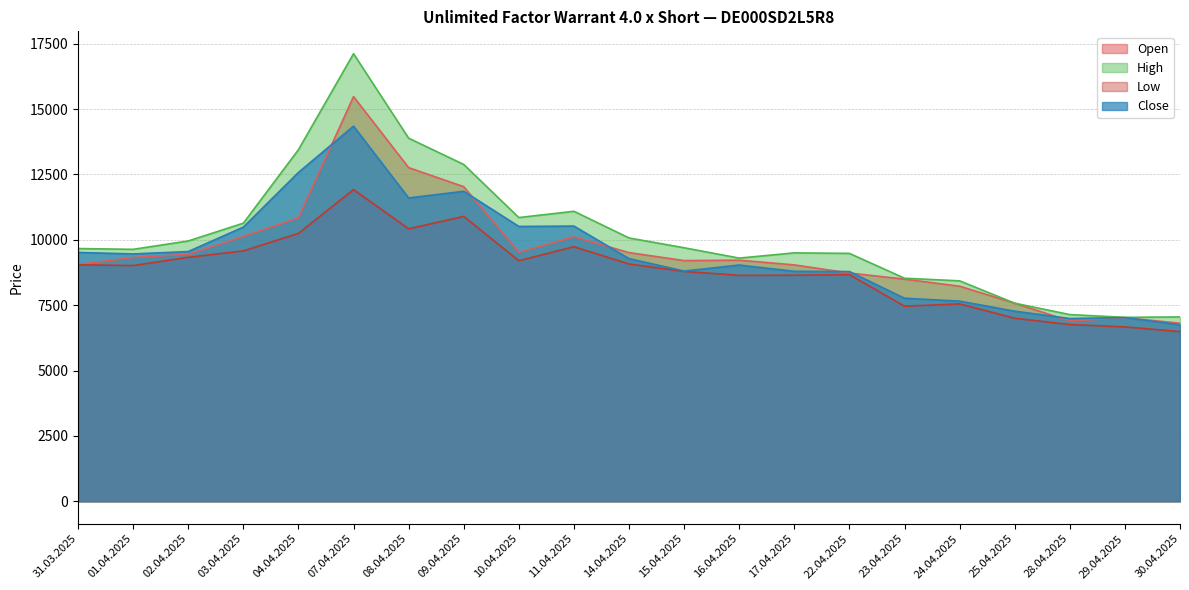

At which category is the sum across all series the highest?

07.04.2025